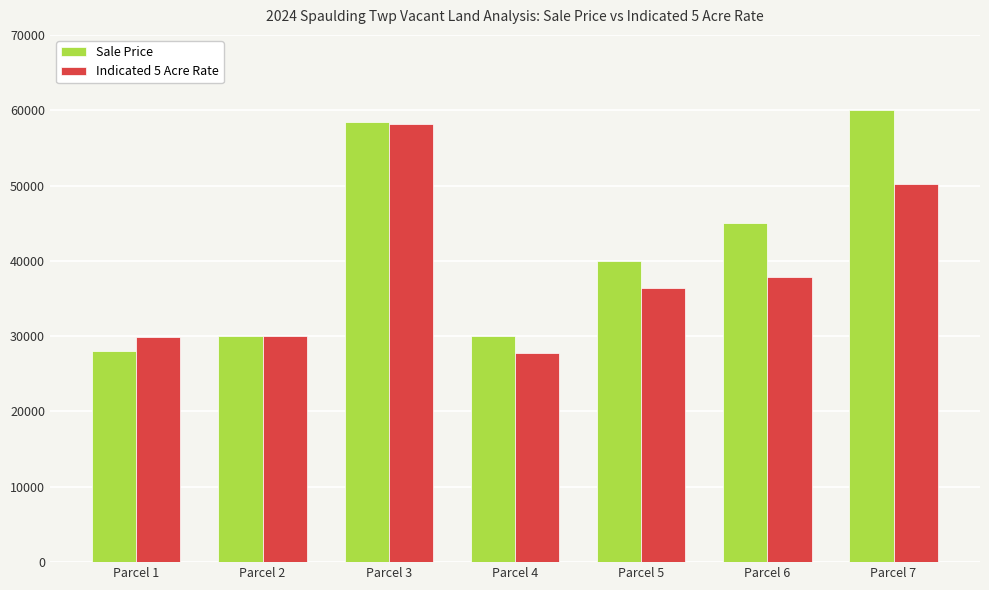

How many bars are there in each group?

2